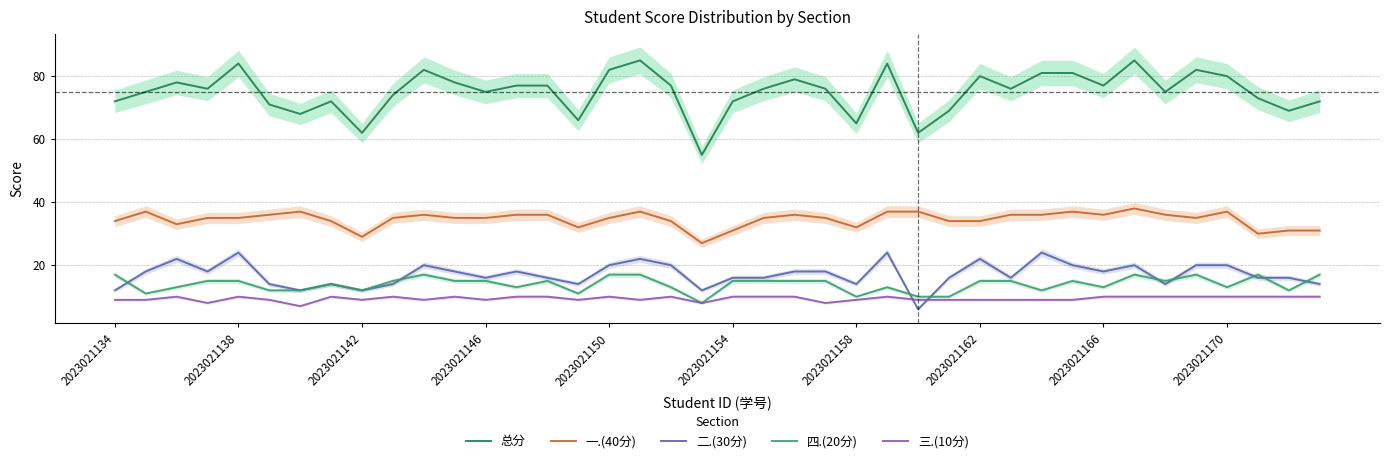

Count the 二.(30分) values in the range 14 to 20.

29